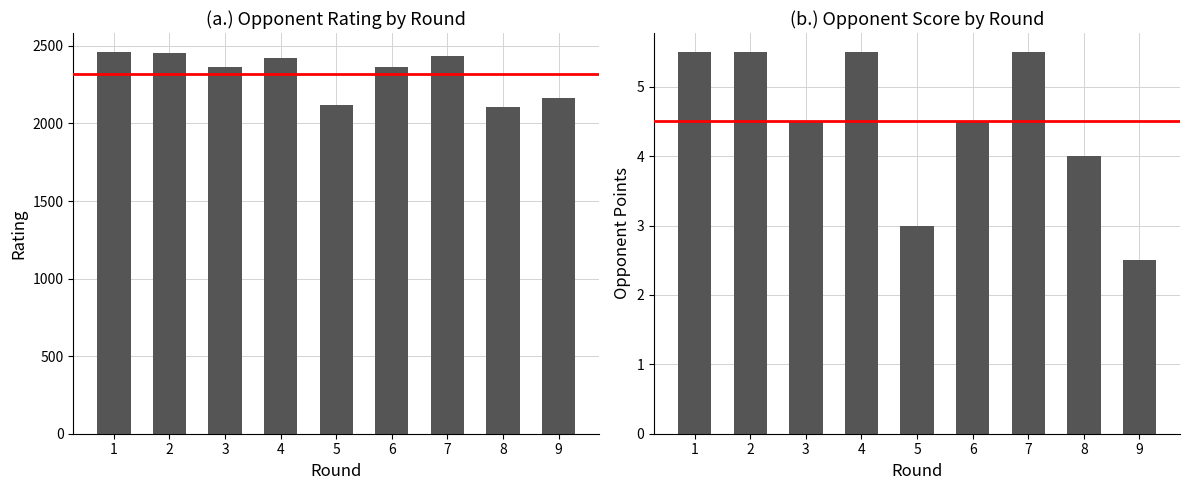

What is the spread (max minus min) of values at 3?

2357.5